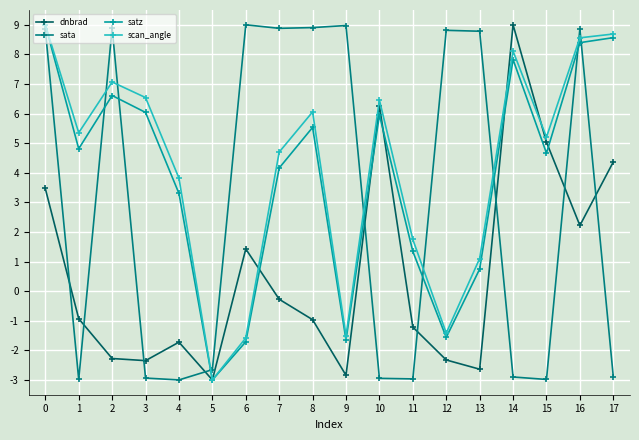

Is the value of dnbrad at 17 greater than the value of satz at 8?

No